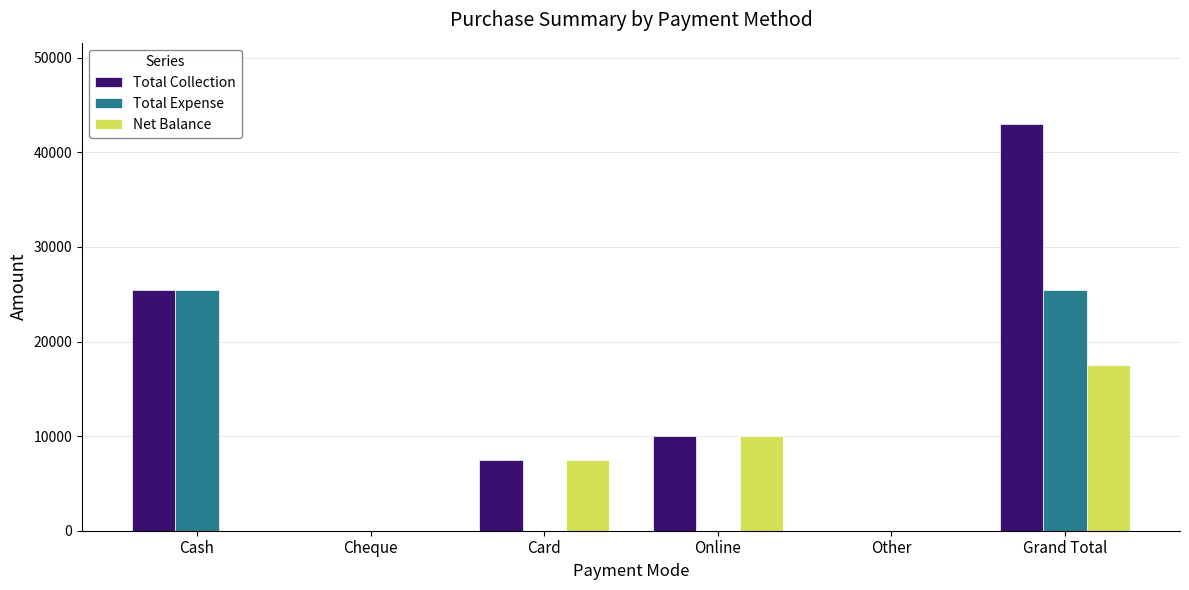

Which series has the largest total across all categories?

Total Collection